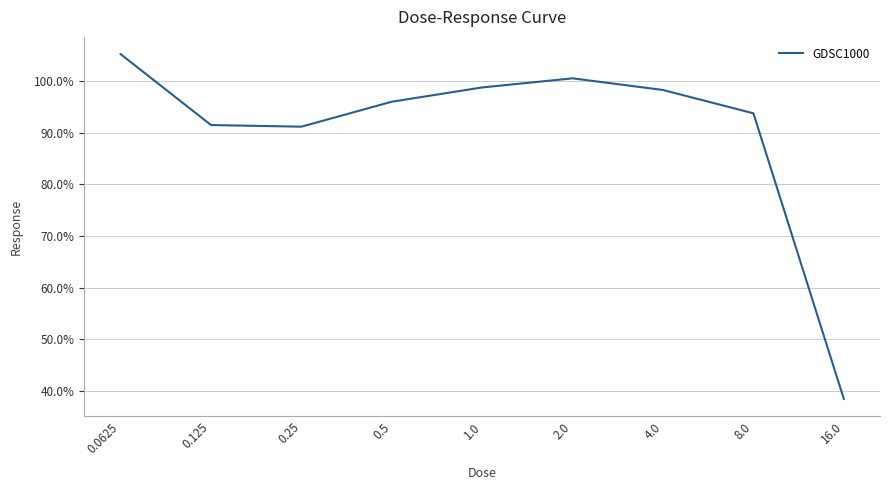

Reading left to right, transcribe all the data shown in this chart.

0.0625=105.3	0.125=91.5	0.25=91.2	0.5=96.0	1.0=98.8	2.0=100.6	4.0=98.3	8.0=93.8	16.0=38.5